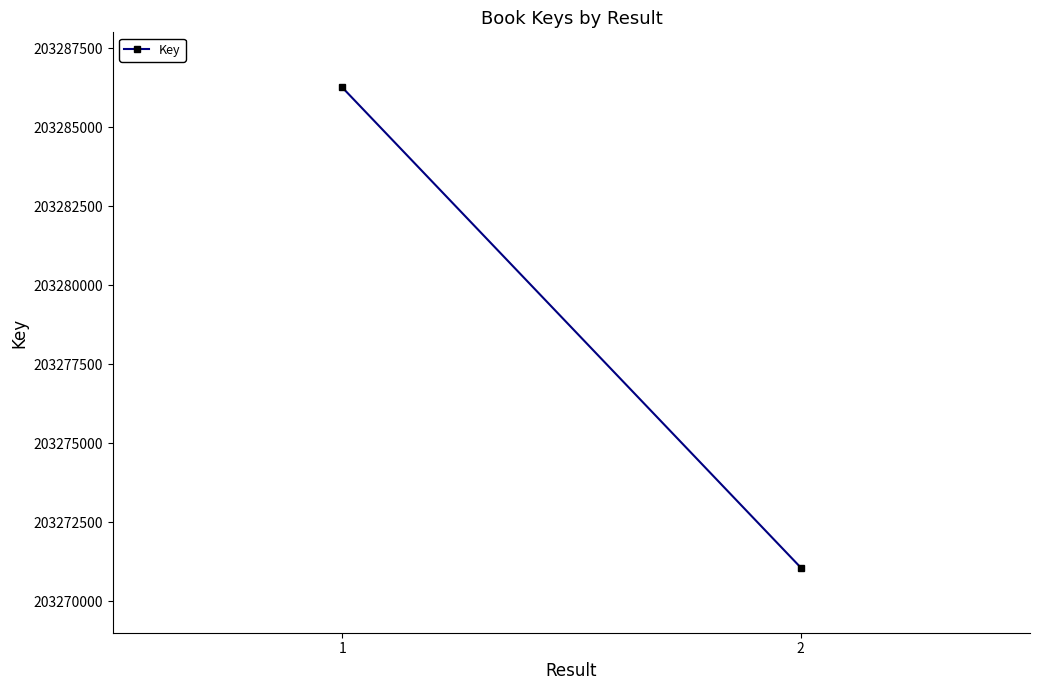

What is the smallest value displayed?

203271063